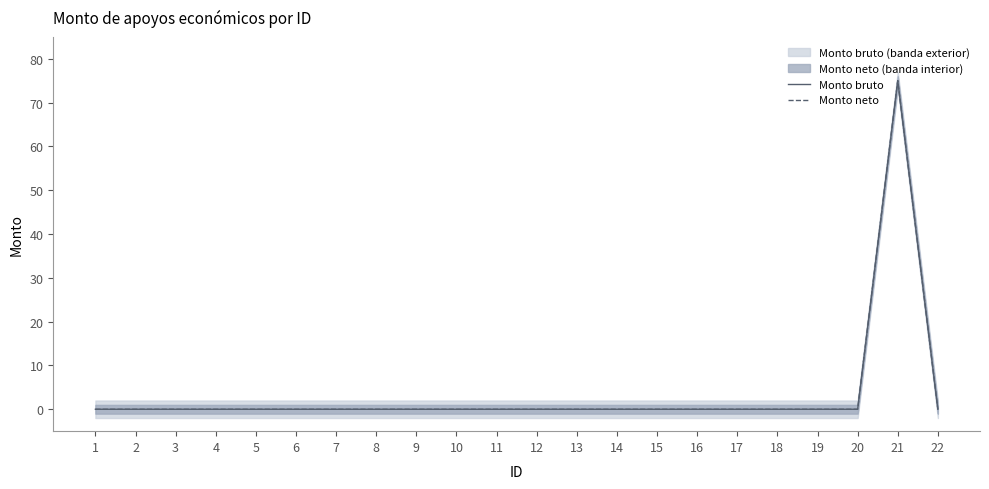

Reading left to right, transcribe all the data shown in this chart.

Monto bruto: 1=0.0	2=0.0	3=0.0	4=0.0	5=0.0	6=0.0	7=0.0	8=0.0	9=0.0	10=0.0	11=0.0	12=0.0	13=0.0	14=0.0	15=0.0	16=0.0	17=0.0	18=0.0	19=0.0	20=0.0	21=75.0	22=0.0
Monto neto: 1=0.0	2=0.0	3=0.0	4=0.0	5=0.0	6=0.0	7=0.0	8=0.0	9=0.0	10=0.0	11=0.0	12=0.0	13=0.0	14=0.0	15=0.0	16=0.0	17=0.0	18=0.0	19=0.0	20=0.0	21=75.0	22=0.0